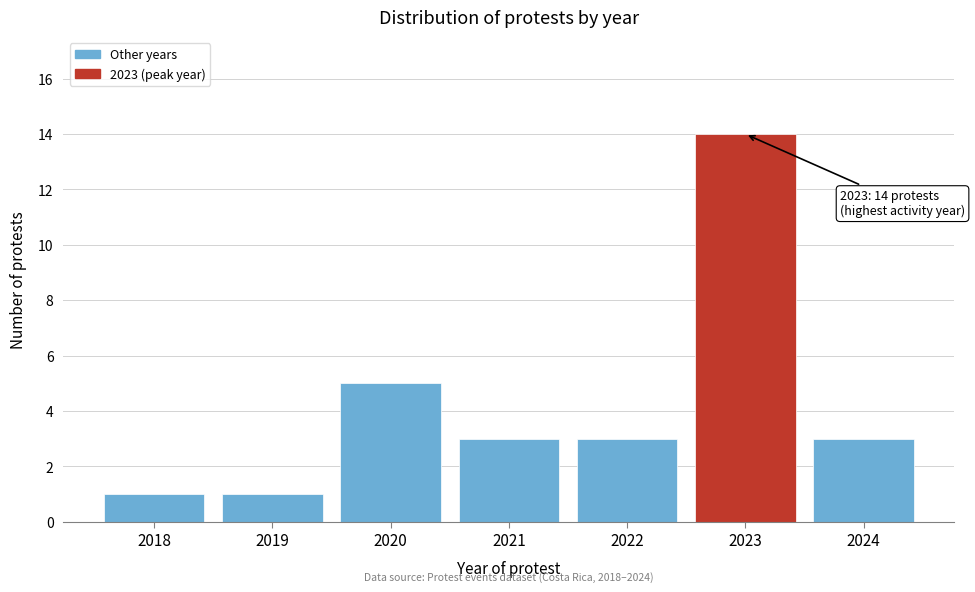

Reading left to right, what are all the values shown in this chart?

2018=1	2019=1	2020=5	2021=3	2022=3	2023=14	2024=3